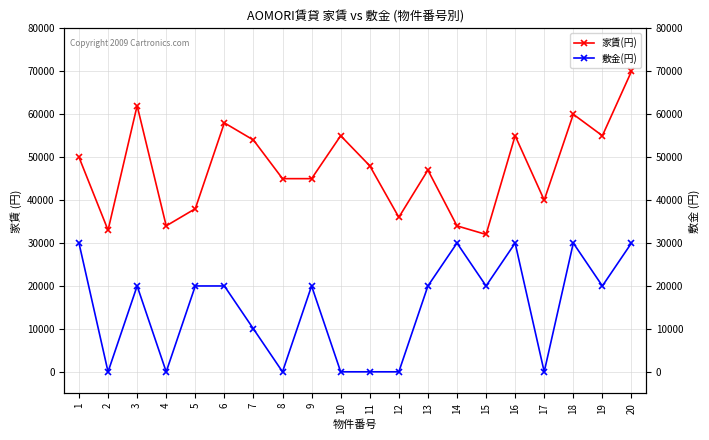

How many interior local peaks does the 家賃(円) series have?

6